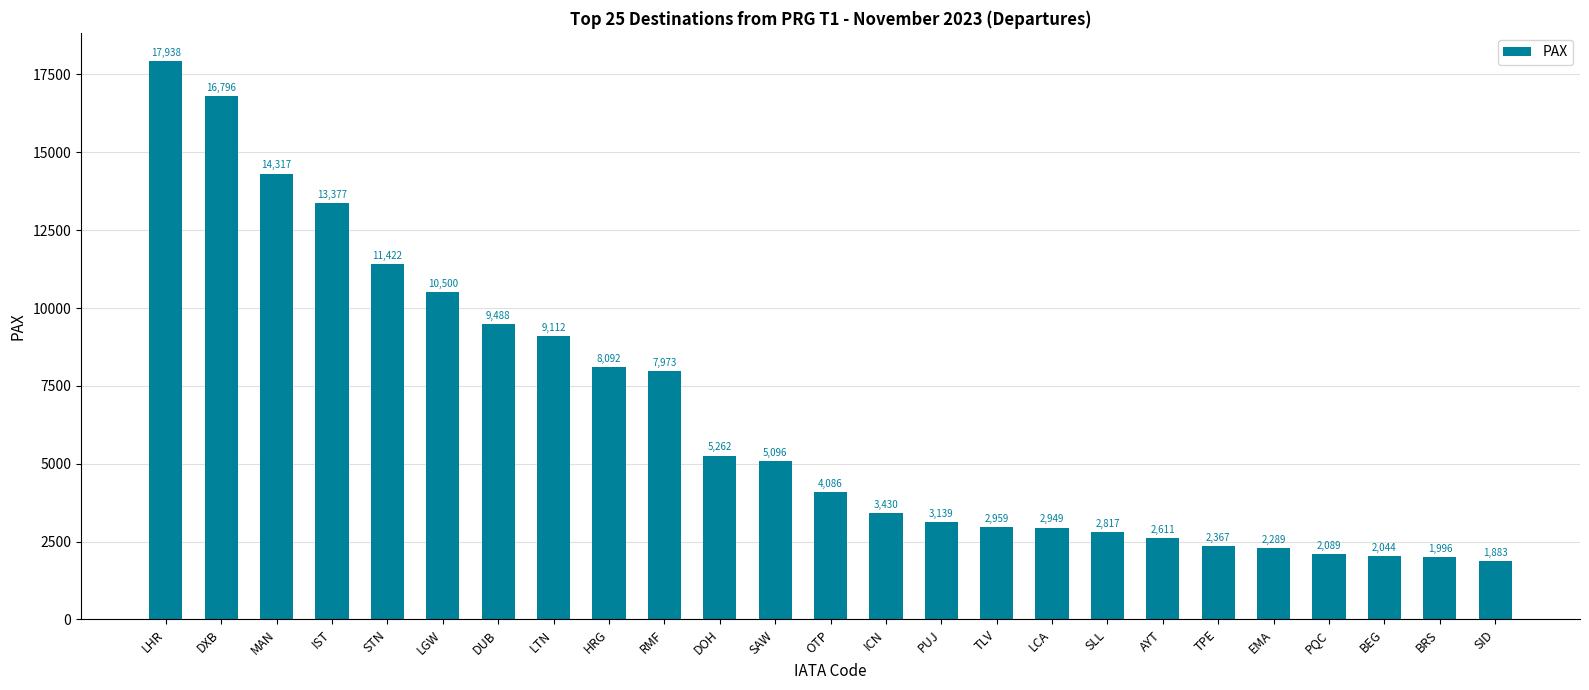

Reading right to left, what are all the values shown in this chart?

1883	1996	2044	2089	2289	2367	2611	2817	2949	2959	3139	3430	4086	5096	5262	7973	8092	9112	9488	10500	11422	13377	14317	16796	17938